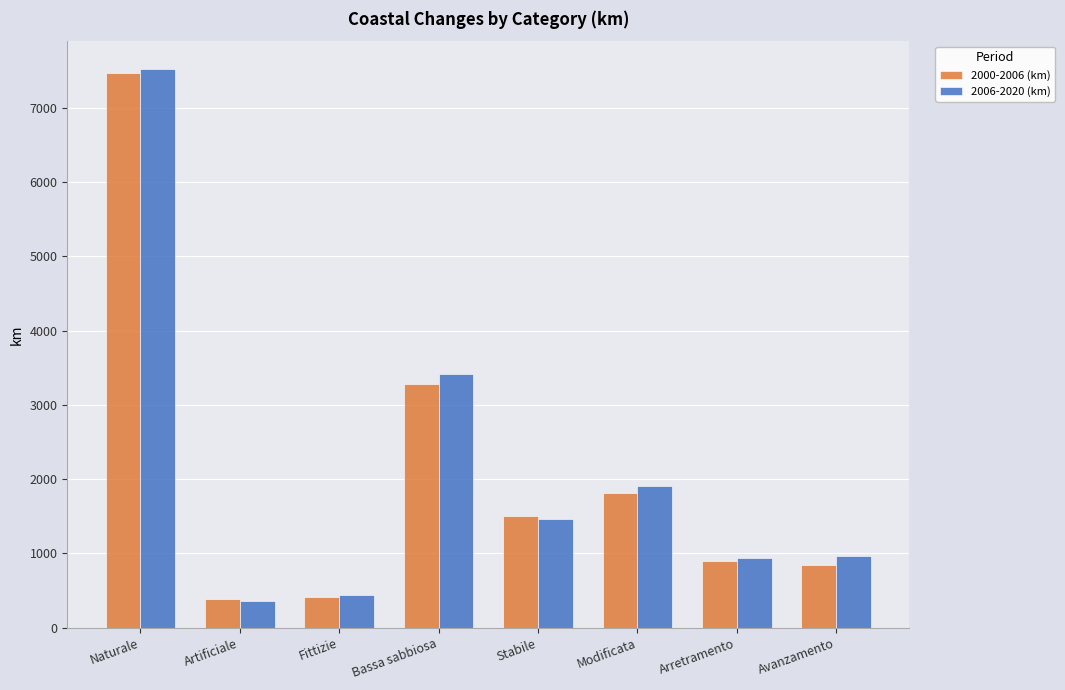

What is the maximum value for 2006-2020 (km)?

7521.7